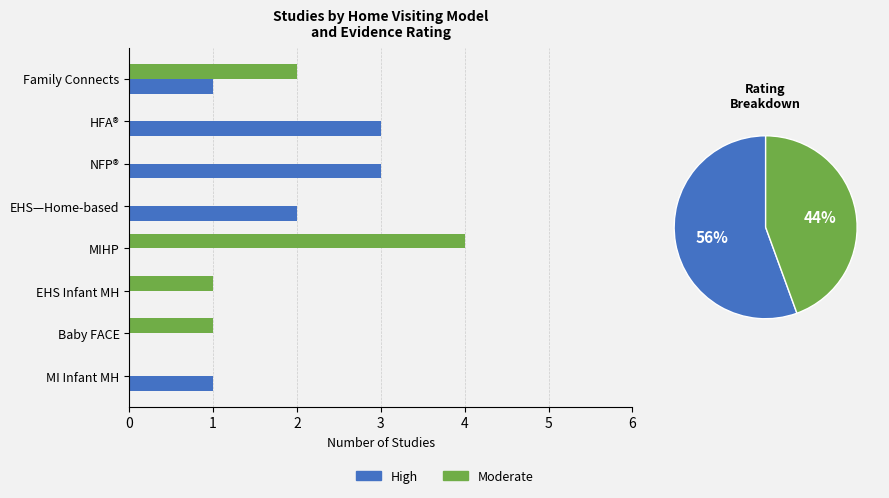

At Family Connects, list the series in order from largest to smallest.

Moderate, High